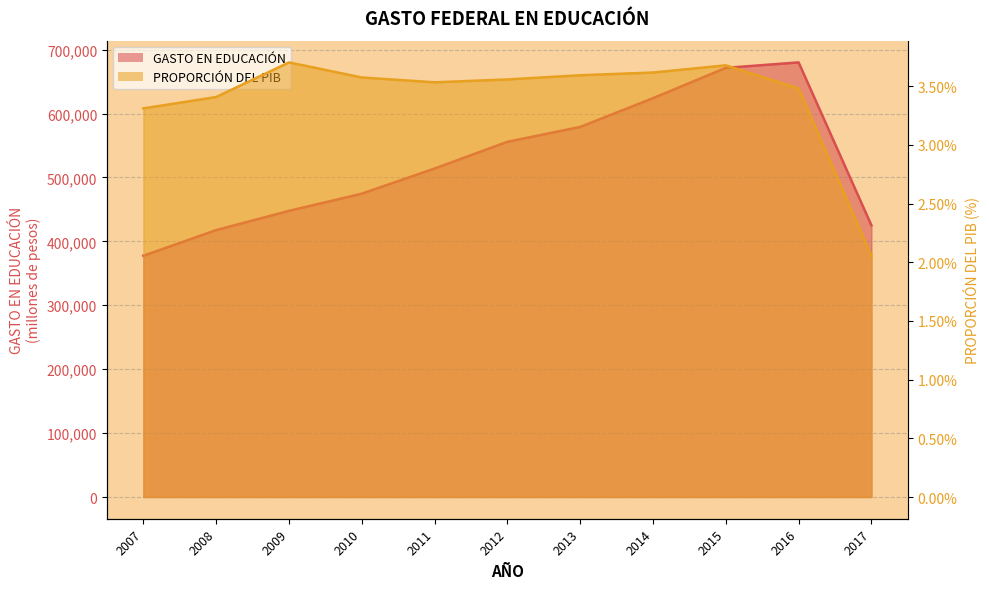

At 2014, list the series in order from smallest to largest.

PROPORCIÓN DEL PIB, GASTO EN EDUCACIÓN